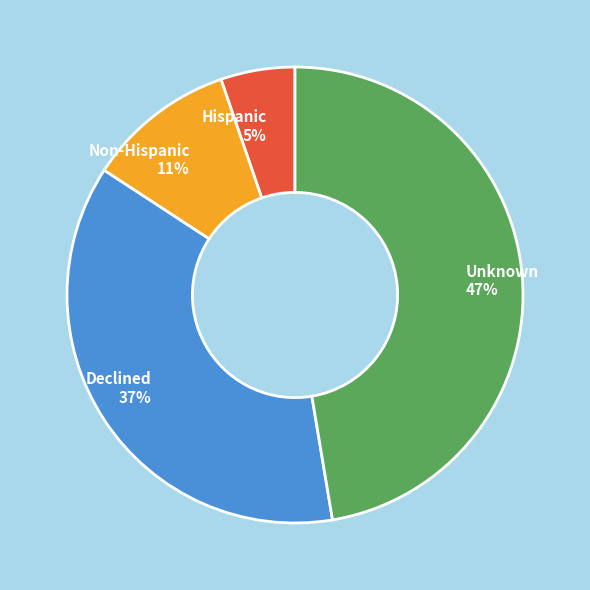

To the nearest percent, what is the average slice percentage?

25%